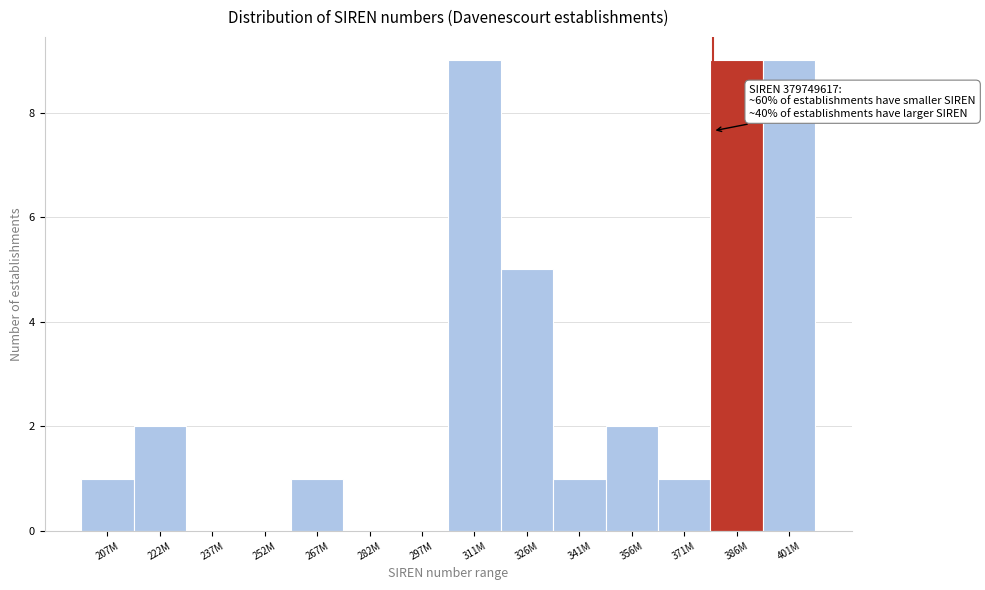

Reading right to left, list all the values displayed in this chart.

401M=9	386M=9	371M=1	356M=2	341M=1	326M=5	311M=9	297M=0	282M=0	267M=1	252M=0	237M=0	222M=2	207M=1